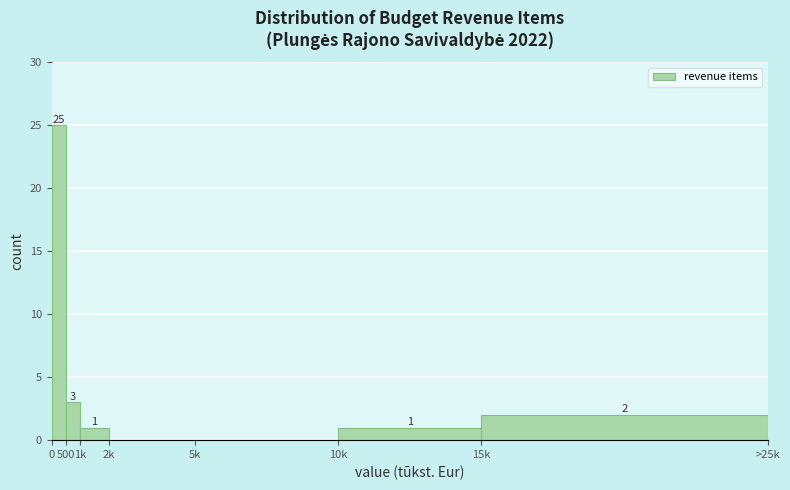

Reading left to right, transcribe all the data shown in this chart.

0=25	500=3	1k=1	2k=0	5k=0	10k=1	15k=2